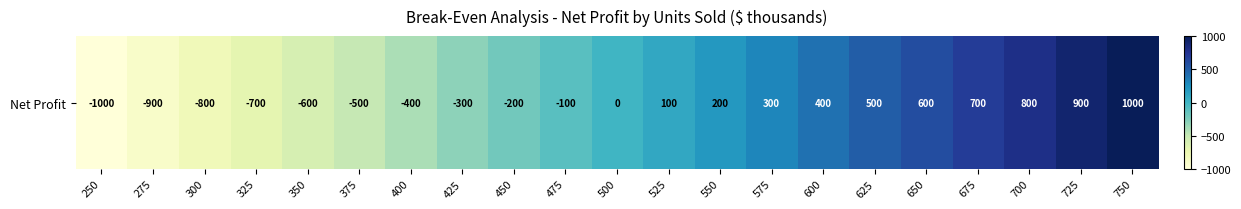

What is the difference between the maximum and second lowest values?

1900